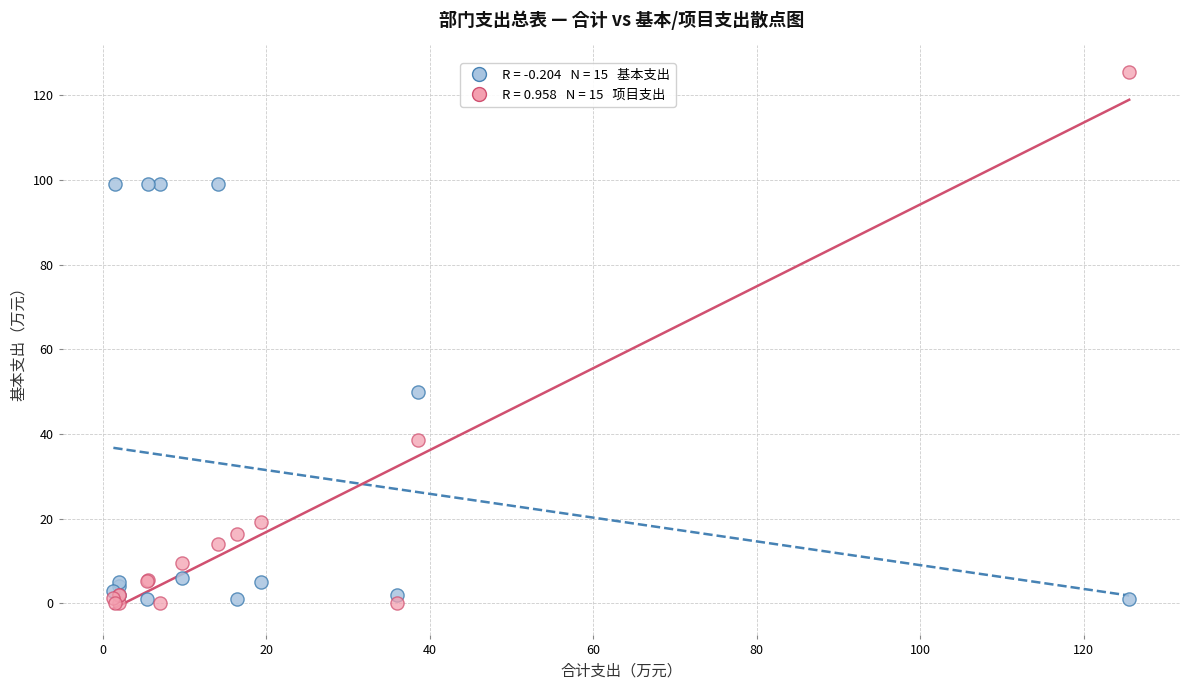

Across all series, what Y value is closest to 62?

50.0